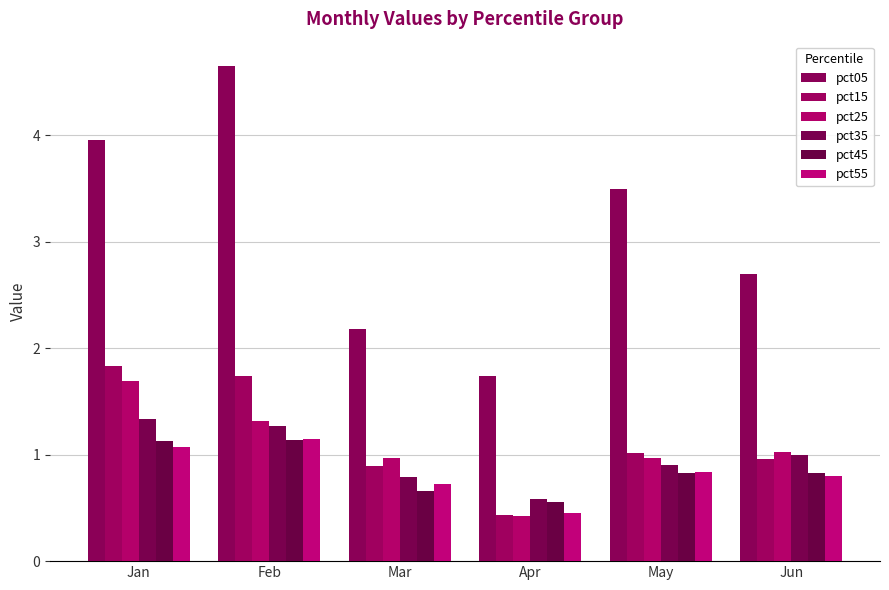

Reading left to right, what are all the values shown in this chart?

pct05: Jan=4.0	Feb=4.6	Mar=2.2	Apr=1.7	May=3.5	Jun=2.7
pct15: Jan=1.8	Feb=1.7	Mar=0.9	Apr=0.4	May=1.0	Jun=1.0
pct25: Jan=1.7	Feb=1.3	Mar=1.0	Apr=0.4	May=1.0	Jun=1.0
pct35: Jan=1.3	Feb=1.3	Mar=0.8	Apr=0.6	May=0.9	Jun=1.0
pct45: Jan=1.1	Feb=1.1	Mar=0.7	Apr=0.6	May=0.8	Jun=0.8
pct55: Jan=1.1	Feb=1.1	Mar=0.7	Apr=0.5	May=0.8	Jun=0.8